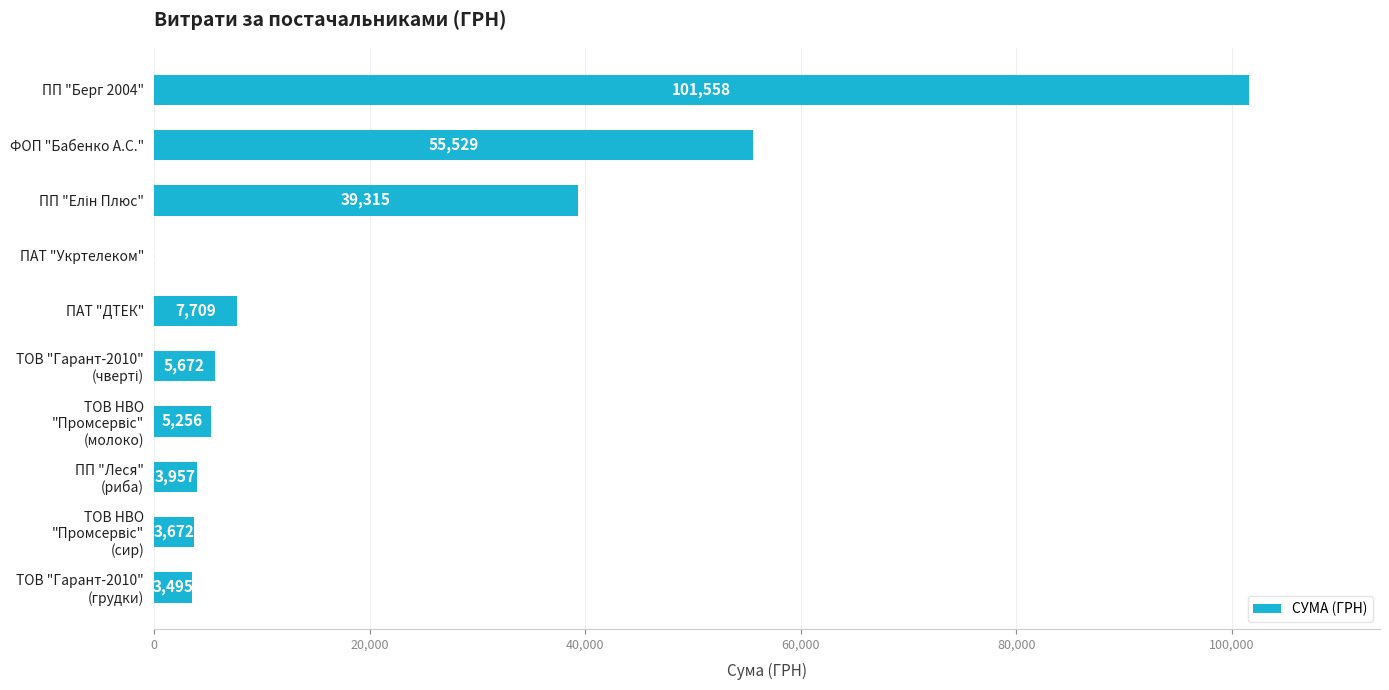

What is the maximum value shown in the chart?

101558.0